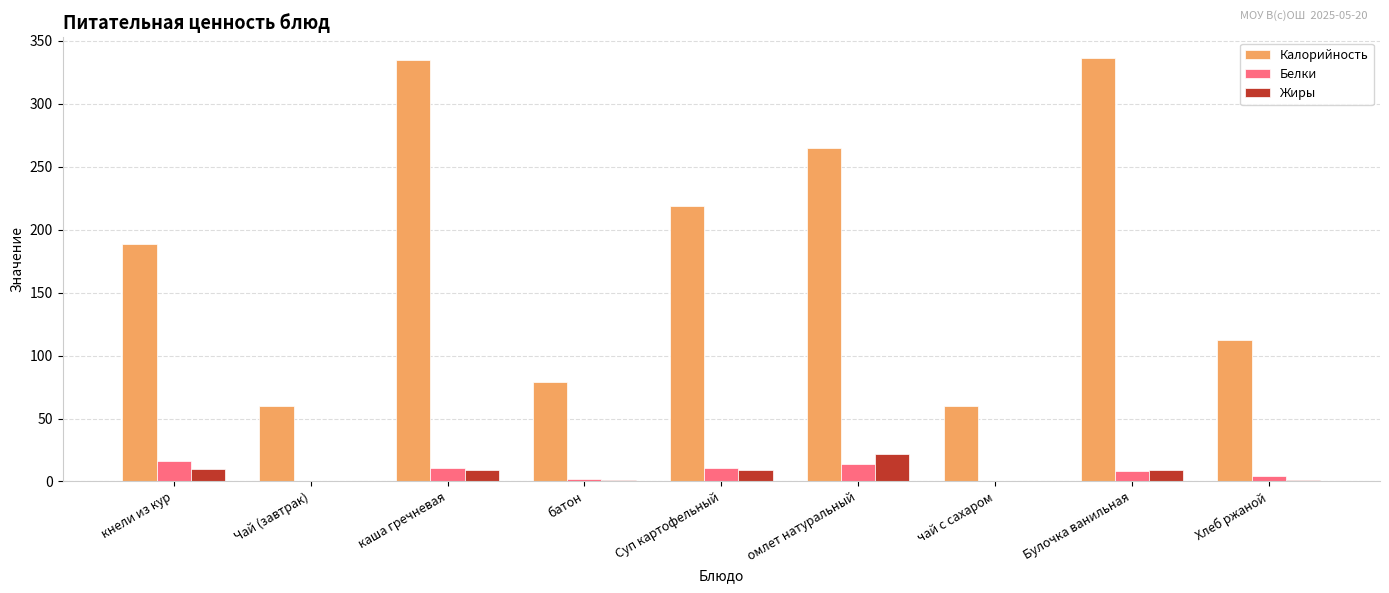

Count the number of categories in the chart.

9